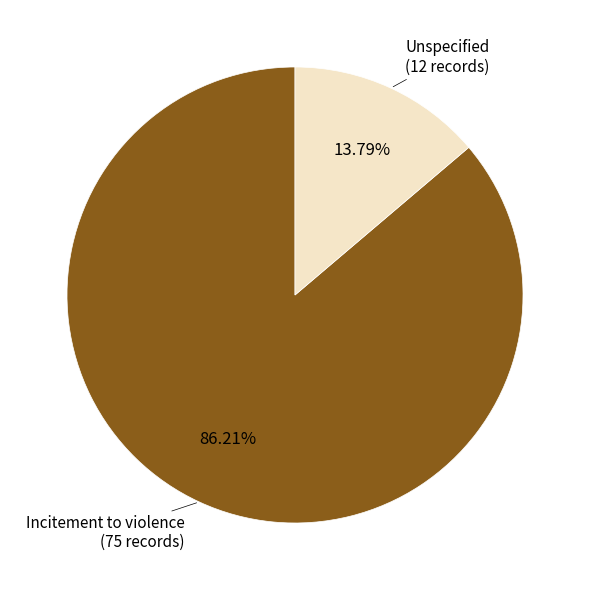

To the nearest percent, what is the combined percentage of Incitement to violence and Unspecified?

100%